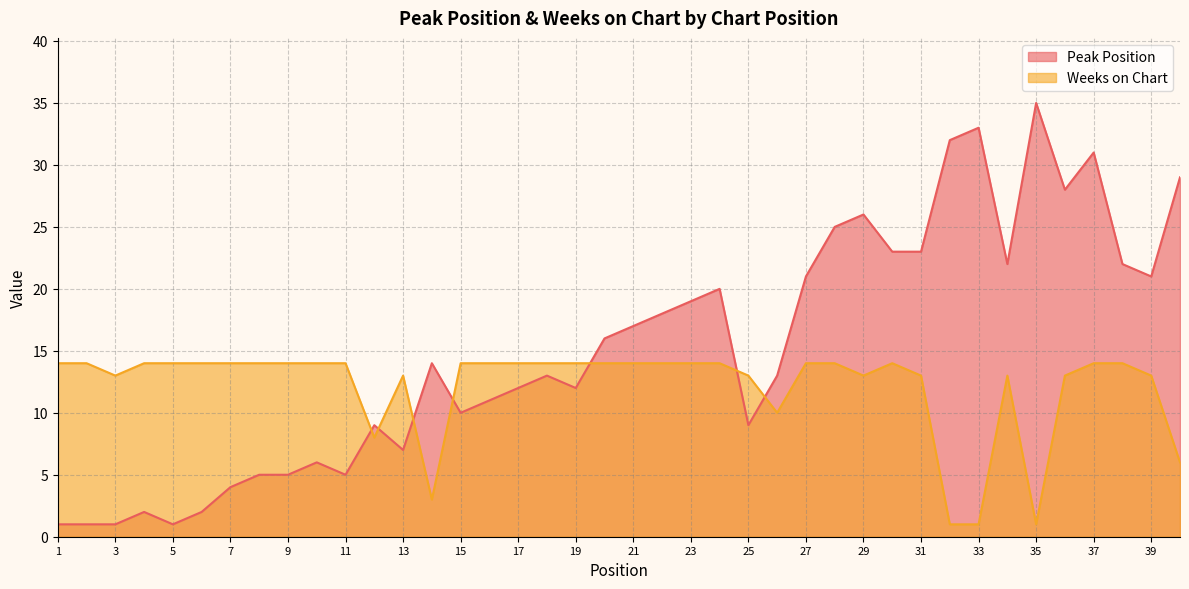

True or false: Peak Position and Weeks on Chart intersect in this chart.

True